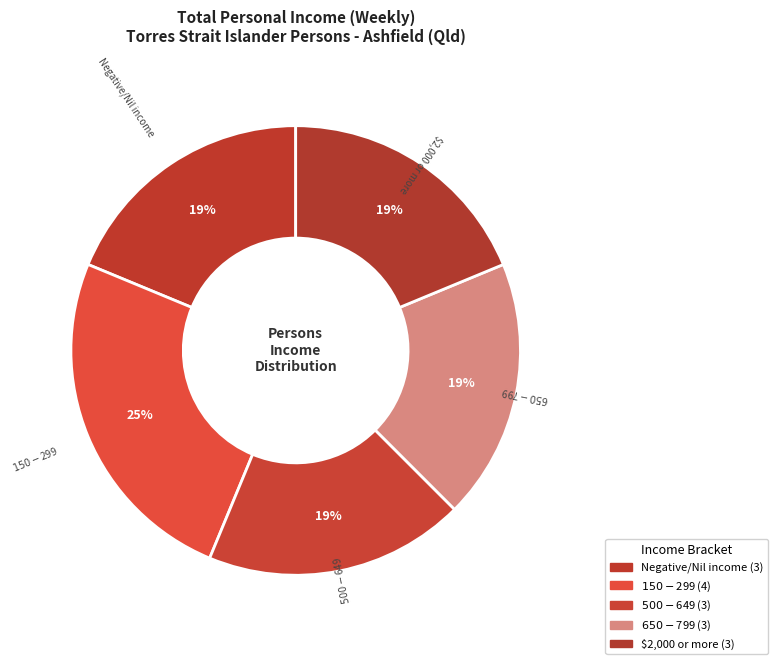

How many segments does this pie chart have?

5